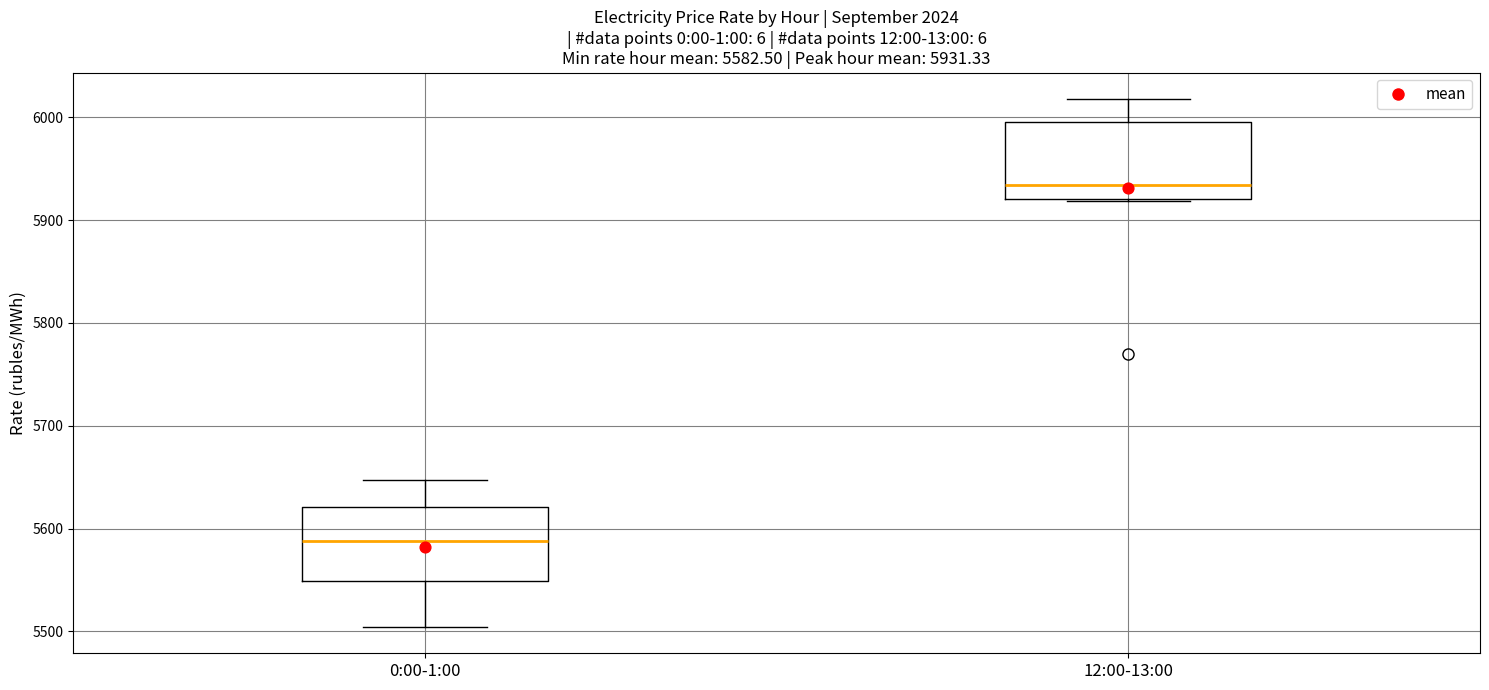

Which box has the lowest median line?

0:00-1:00